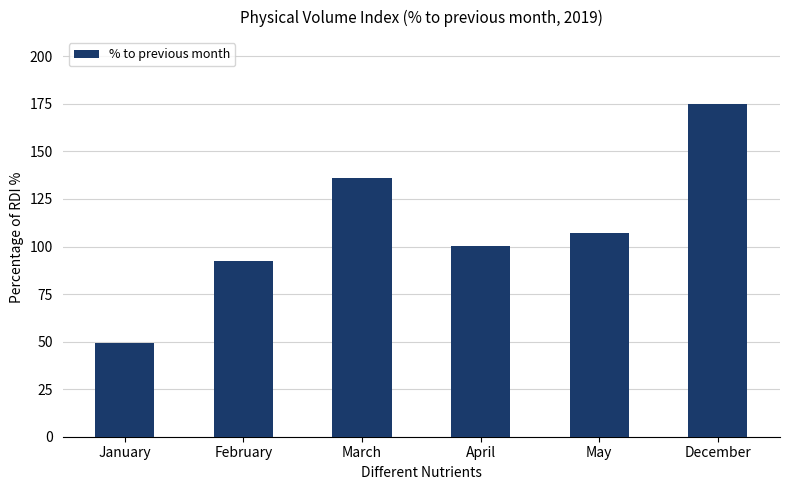

What is the difference between the maximum and minimum values?

125.8